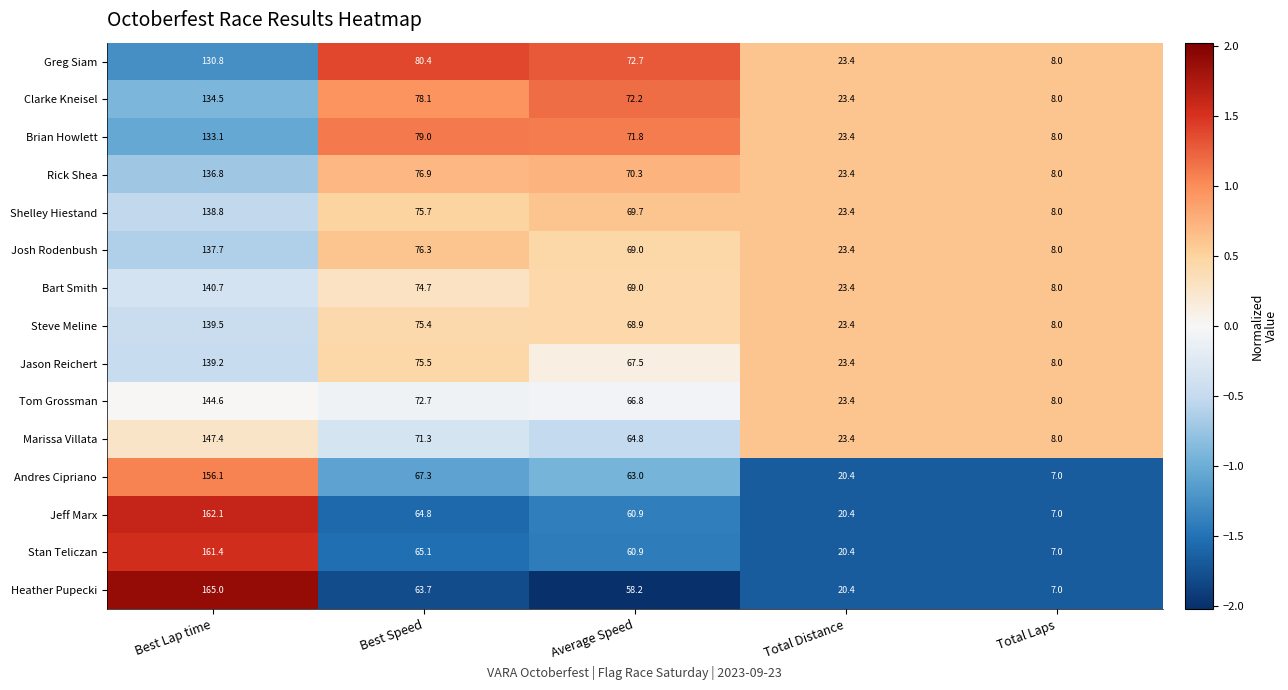

What is the difference between the highest and lowest values at Best Speed?

16.7